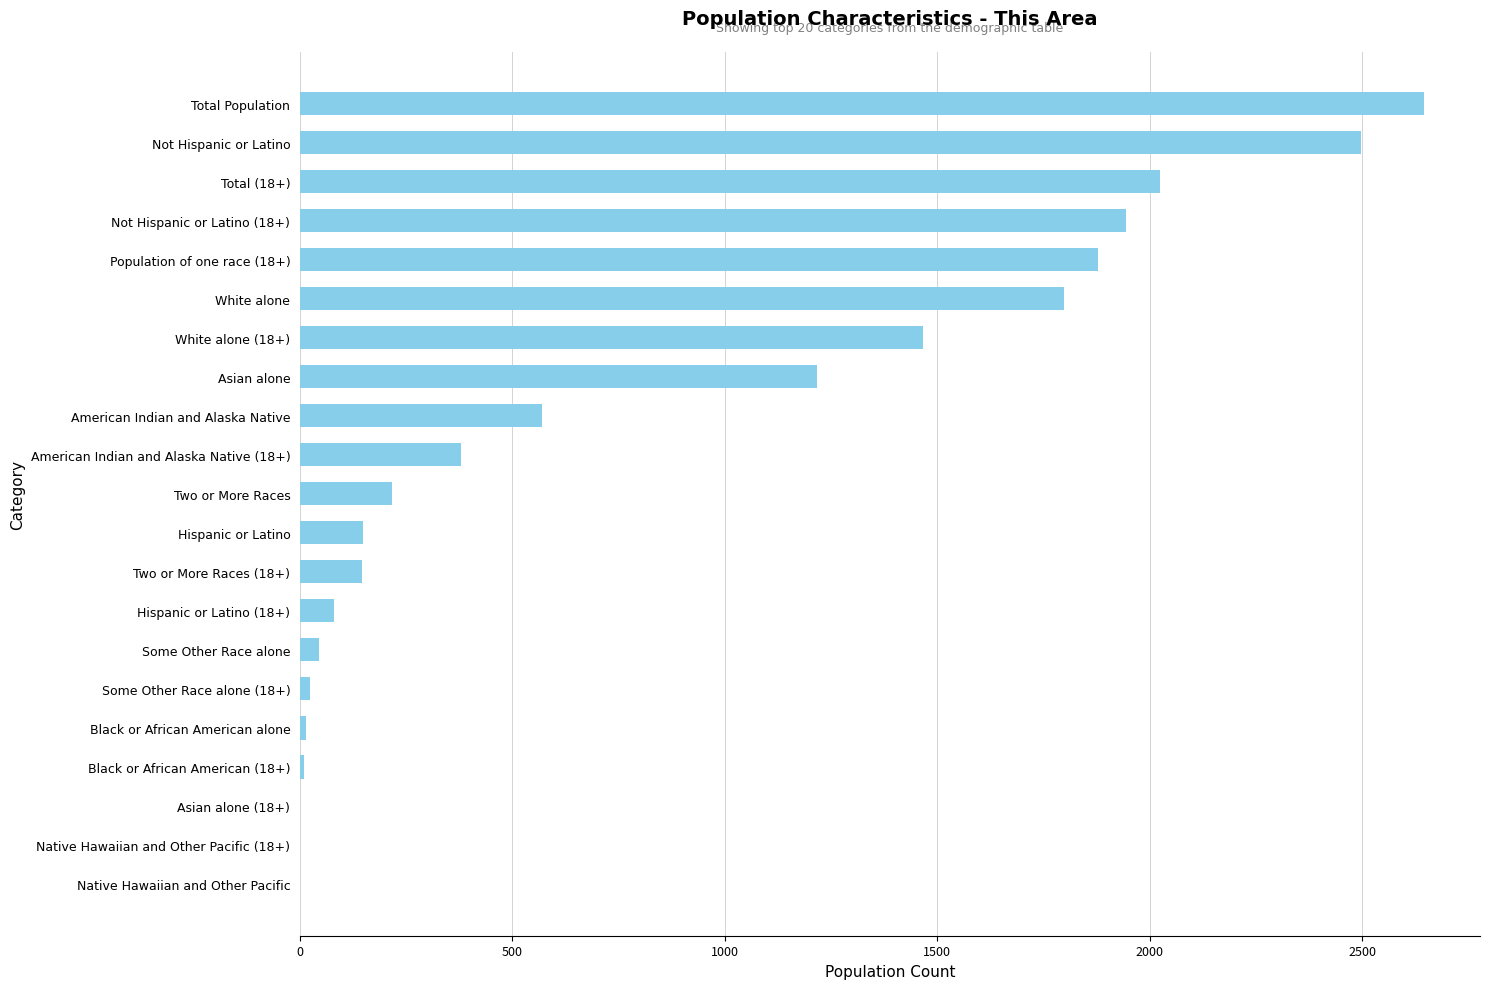

What is the sum of the values at Hispanic or Latino and American Indian and Alaska Native?

718